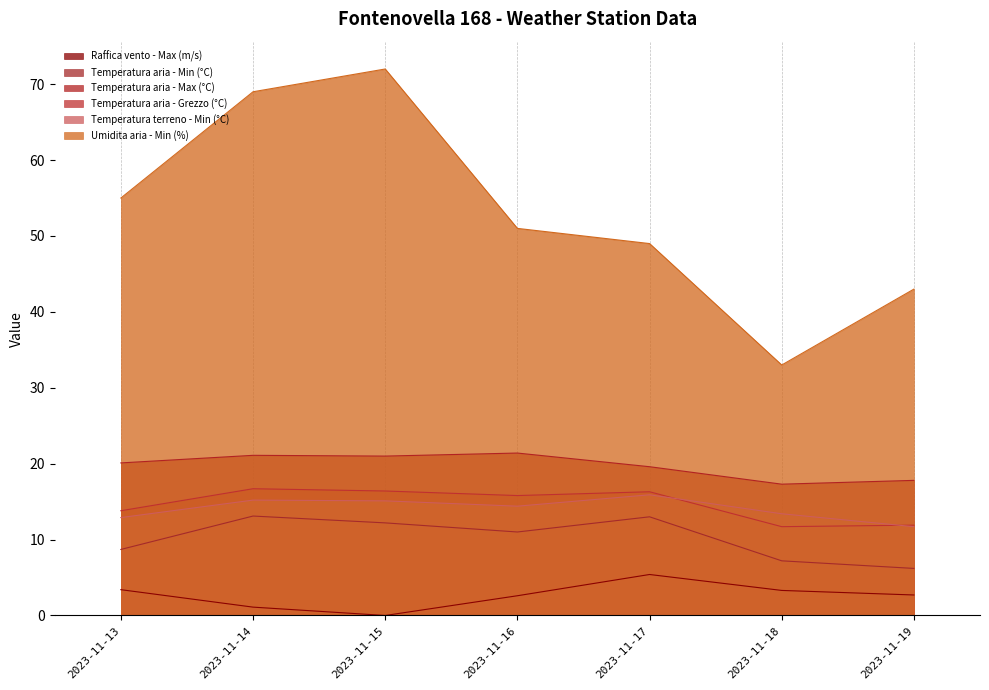

The value of Temperatura aria - Max (°C) at 2023-11-15 is 21.0. True or false?

True